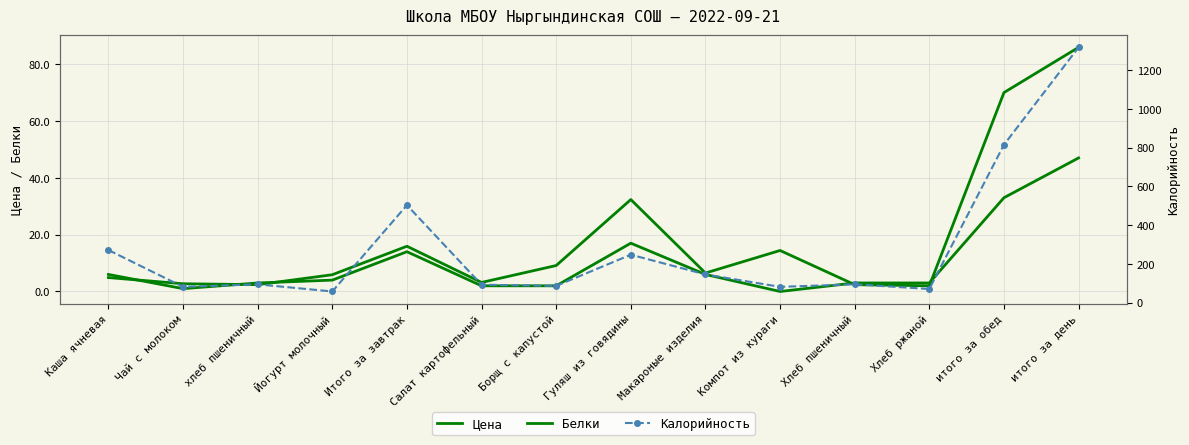

Which has a higher value, Борщ с капустой or Хлеб ржаной?

Борщ с капустой